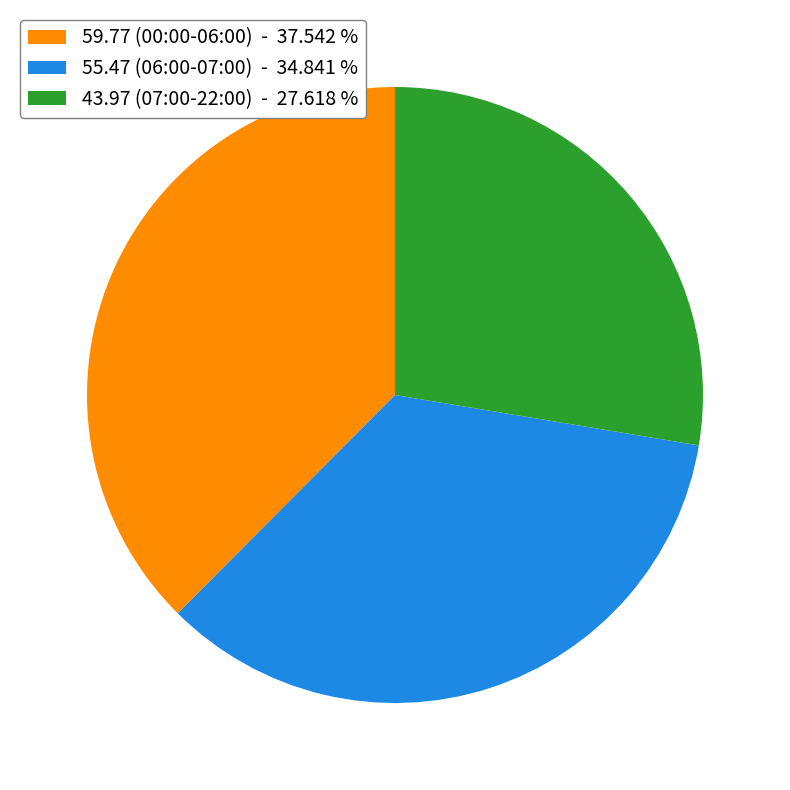

True or false: 59.77 (00:00-06:00) accounts for 38% of the total.

True